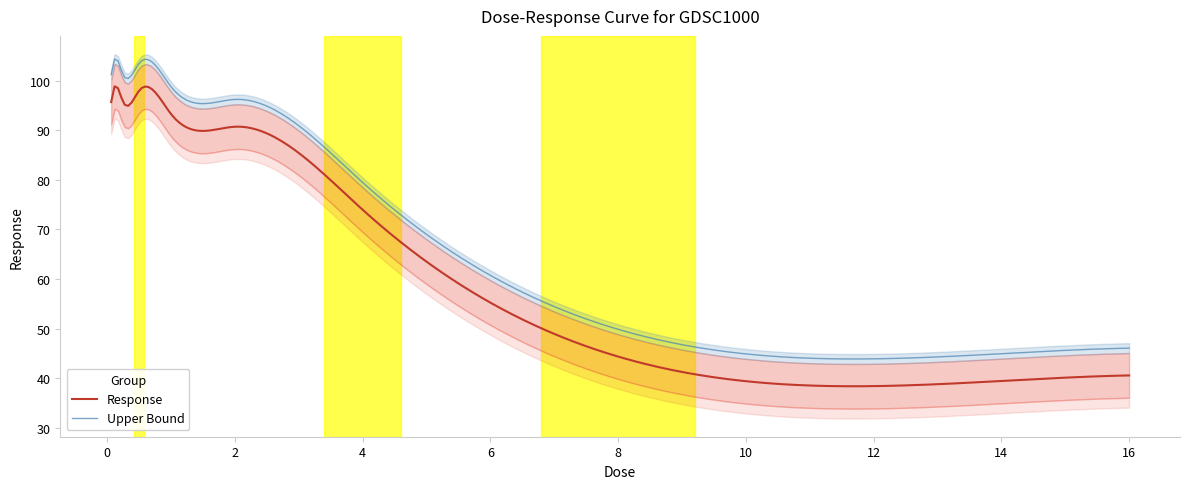

True or false: Response and Upper Bound intersect in this chart.

False